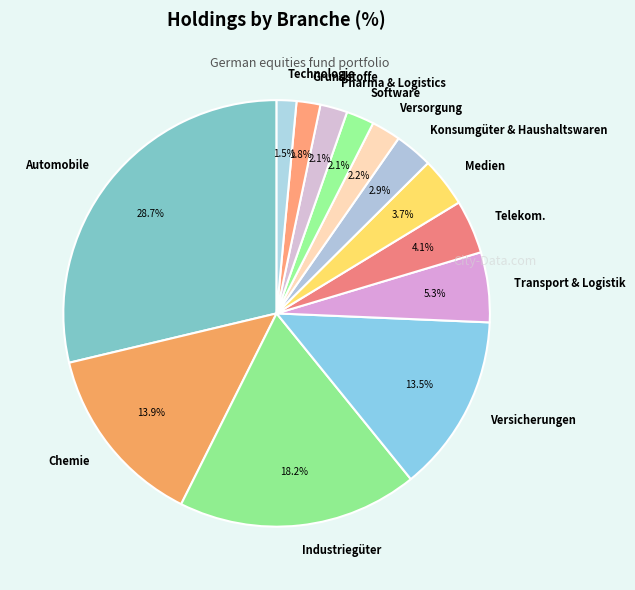

Combined, what portion of the pie is Industriegüter and Versorgung?

20.4%